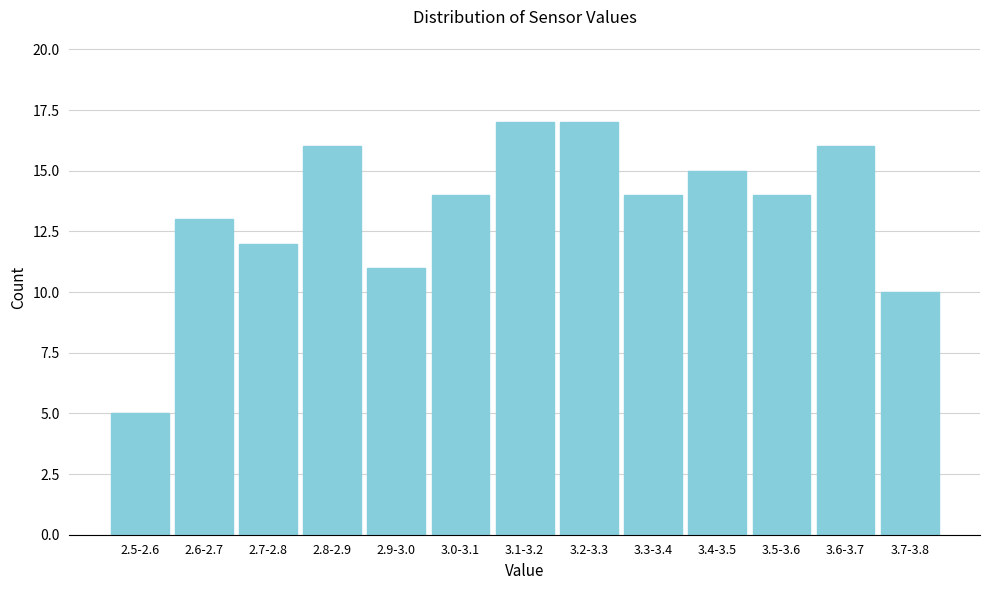

Reading right to left, list all the values displayed in this chart.

3.7-3.8=10	3.6-3.7=16	3.5-3.6=14	3.4-3.5=15	3.3-3.4=14	3.2-3.3=17	3.1-3.2=17	3.0-3.1=14	2.9-3.0=11	2.8-2.9=16	2.7-2.8=12	2.6-2.7=13	2.5-2.6=5